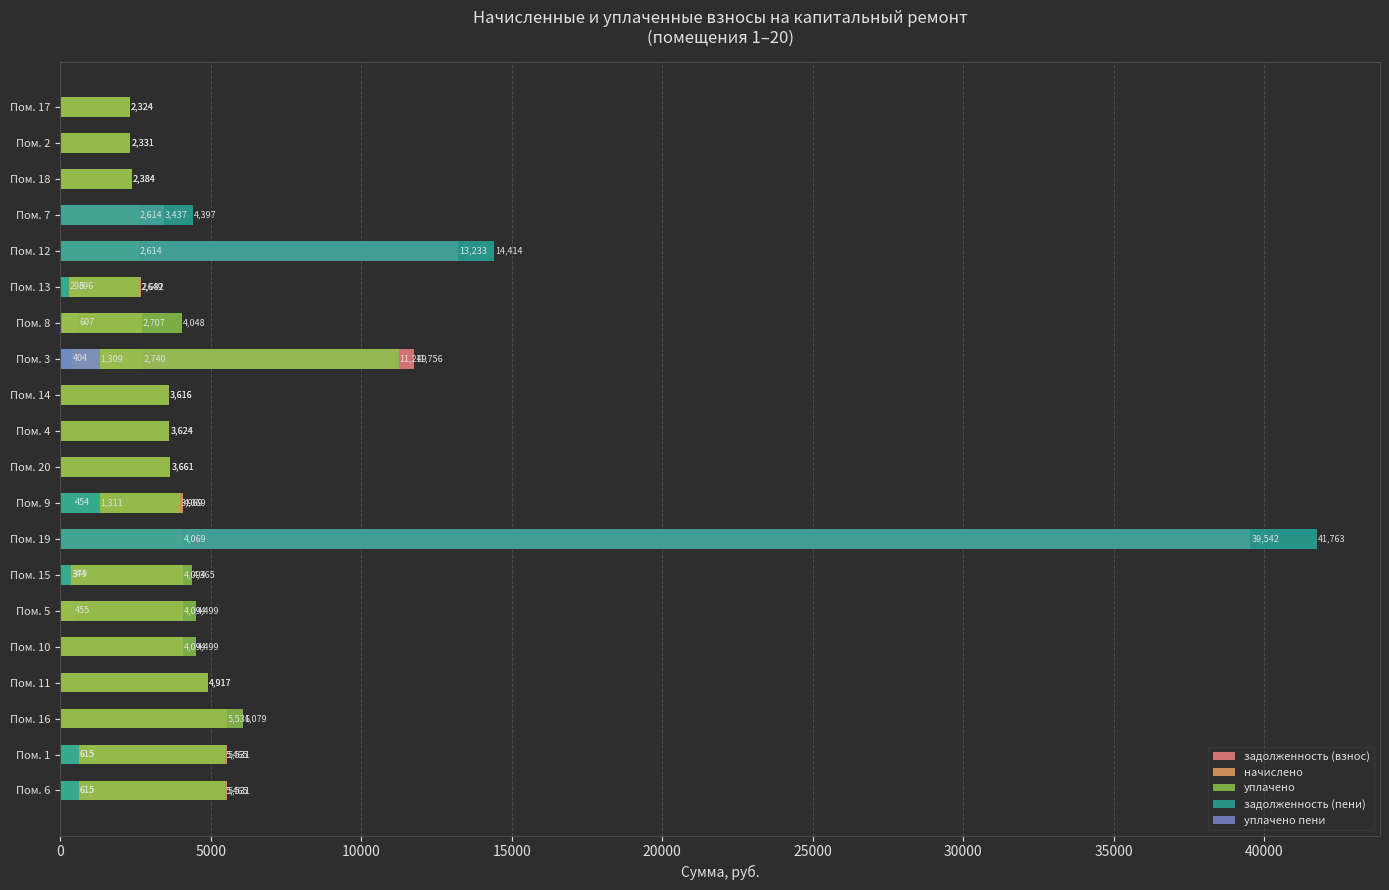

Is it true that уплачено пени equals 0.0 at Пом. 7?

True